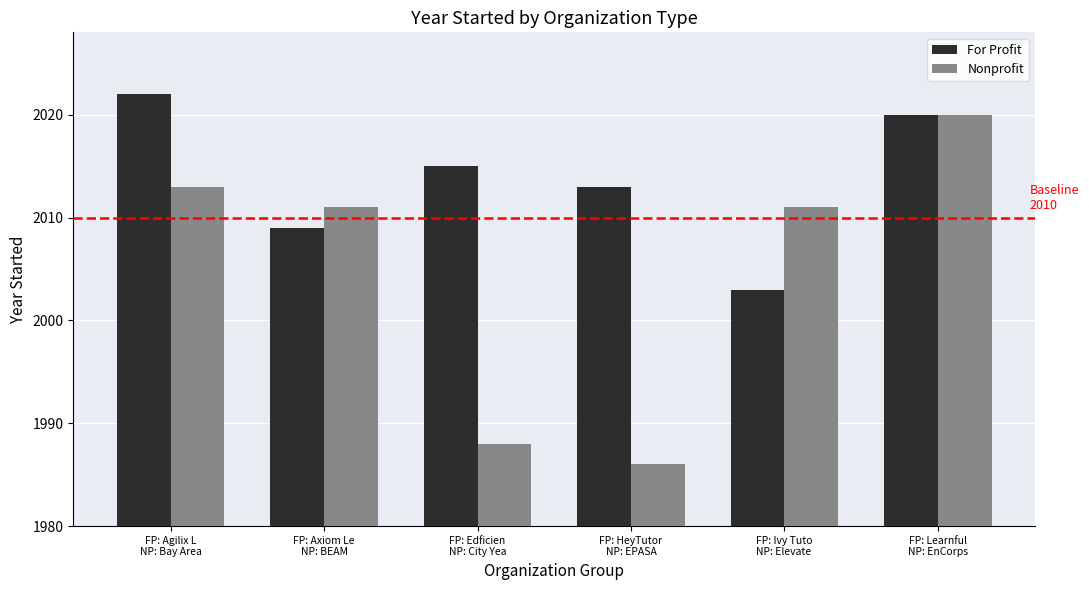

Reading left to right, list all the values displayed in this chart.

For Profit: FP: Agilix L
NP: Bay Area=2022	FP: Axiom Le
NP: BEAM=2009	FP: Edficien
NP: City Yea=2015	FP: HeyTutor
NP: EPASA=2013	FP: Ivy Tuto
NP: Elevate =2003	FP: Learnful
NP: EnCorps=2020
Nonprofit: FP: Agilix L
NP: Bay Area=2013	FP: Axiom Le
NP: BEAM=2011	FP: Edficien
NP: City Yea=1988	FP: HeyTutor
NP: EPASA=1986	FP: Ivy Tuto
NP: Elevate =2011	FP: Learnful
NP: EnCorps=2020